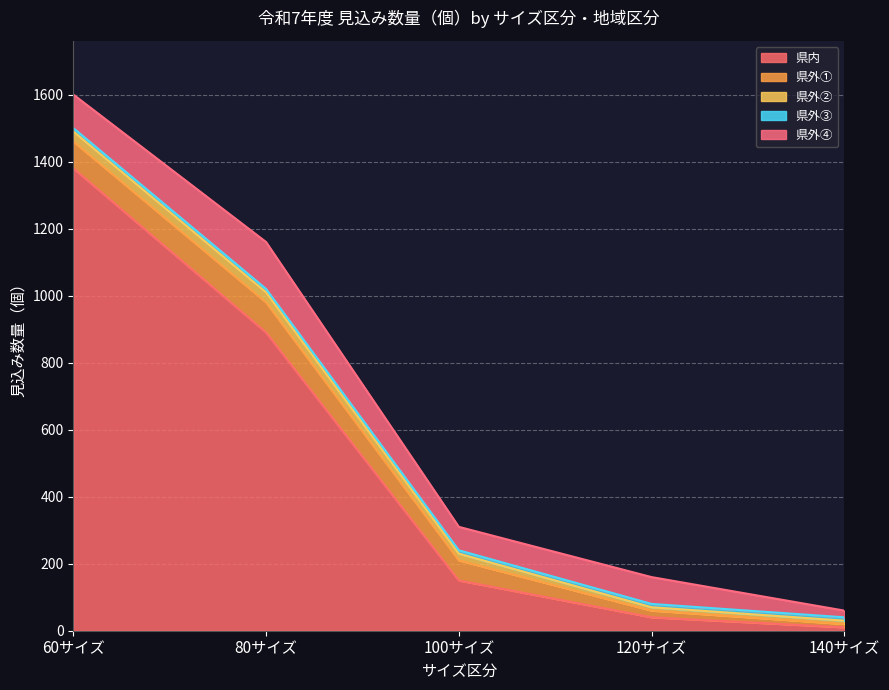

What is the difference between the 県内 values at 140サイズ and 120サイズ?

30